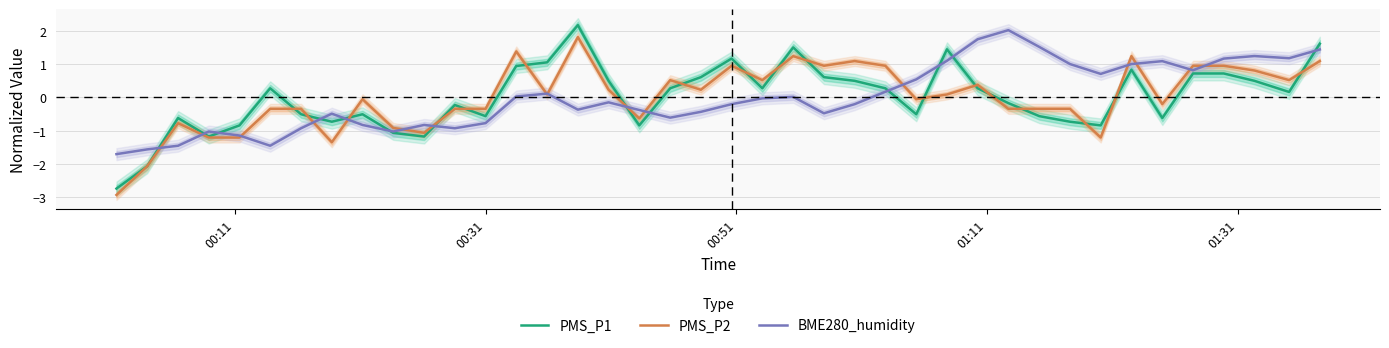

What is the lowest value of the BME280_humidity series?

-1.7